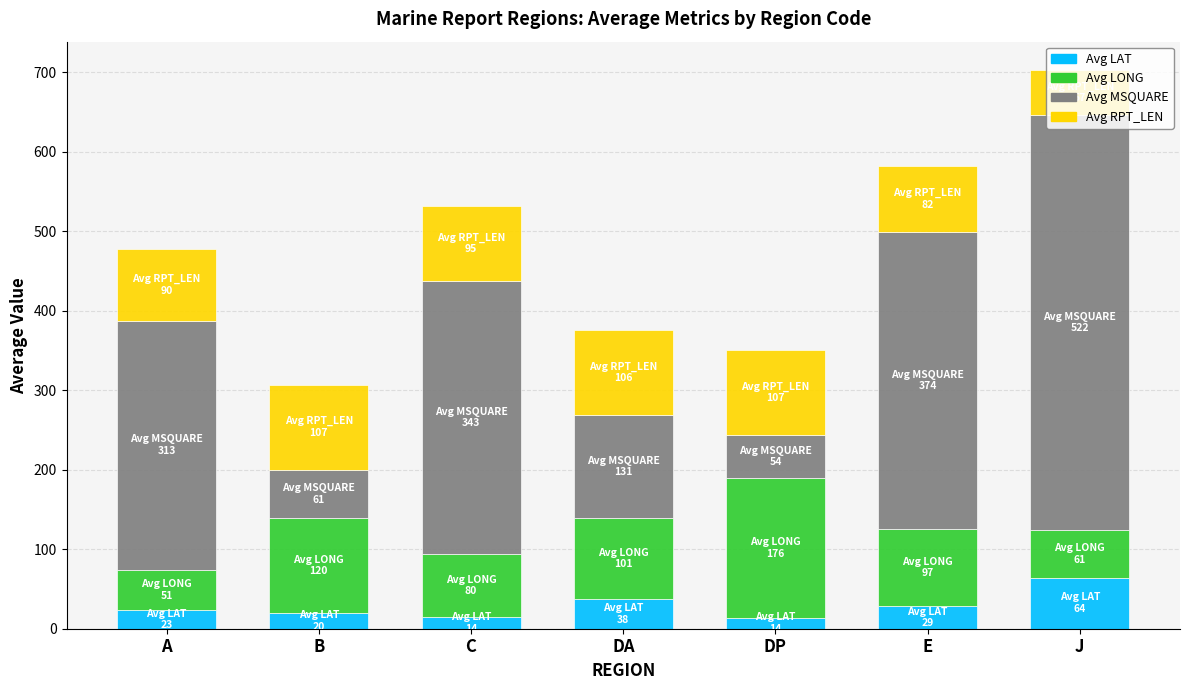

The Avg LAT series shows 19.5 at B. True or false?

True